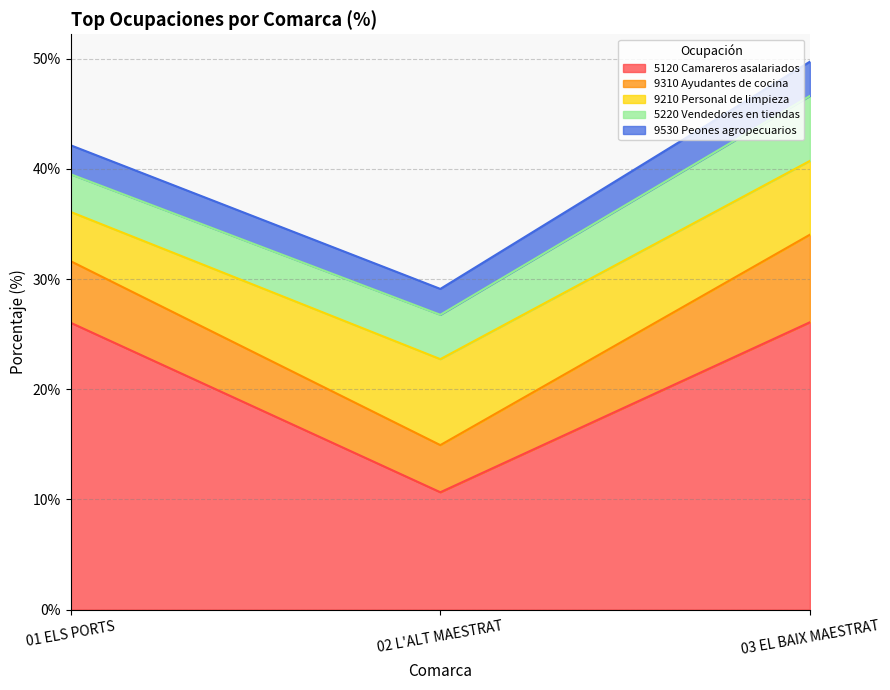

What are all the series names shown in the legend?

5120 Camareros asalariados, 9310 Ayudantes de cocina, 9210 Personal de limpieza, 5220 Vendedores en tiendas, 9530 Peones agropecuarios